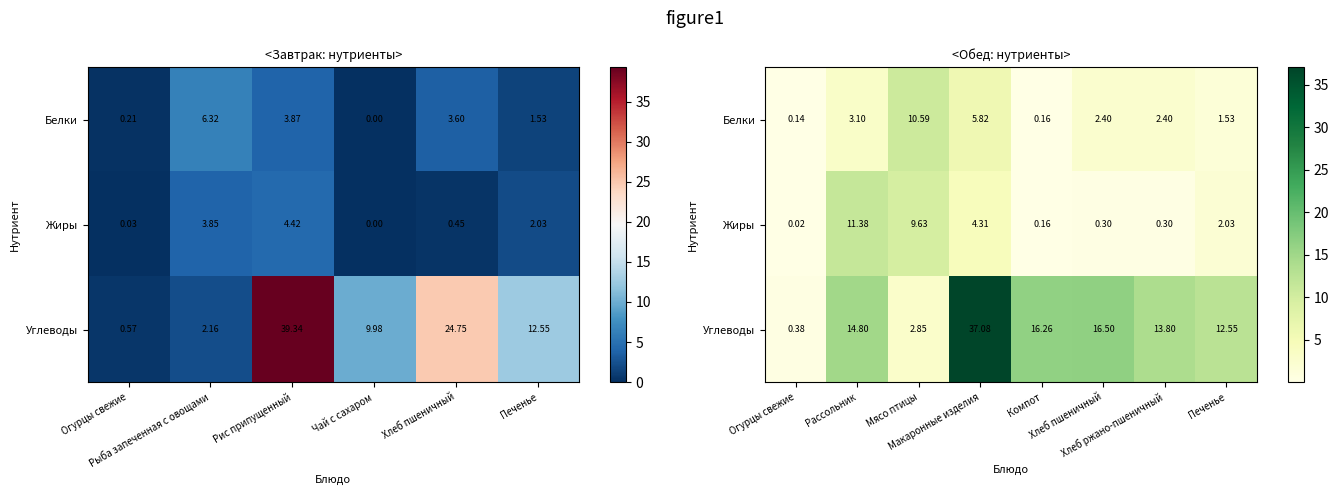

Where is Углеводы nearest to the value 18?

Хлеб пшеничный